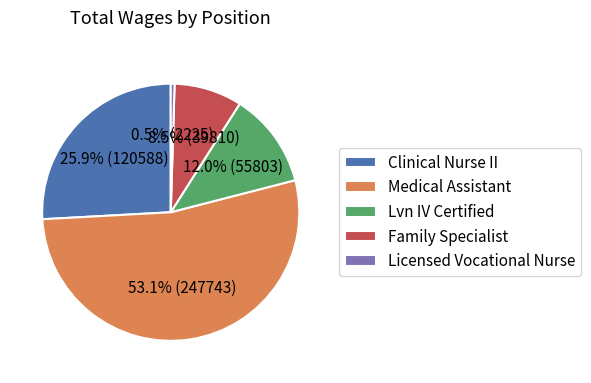

Which slice is the largest?

Medical Assistant